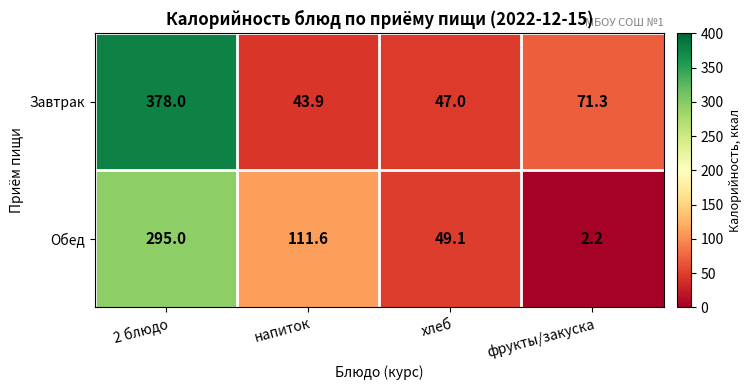

At how many categories does at least one series exceed 371?

1